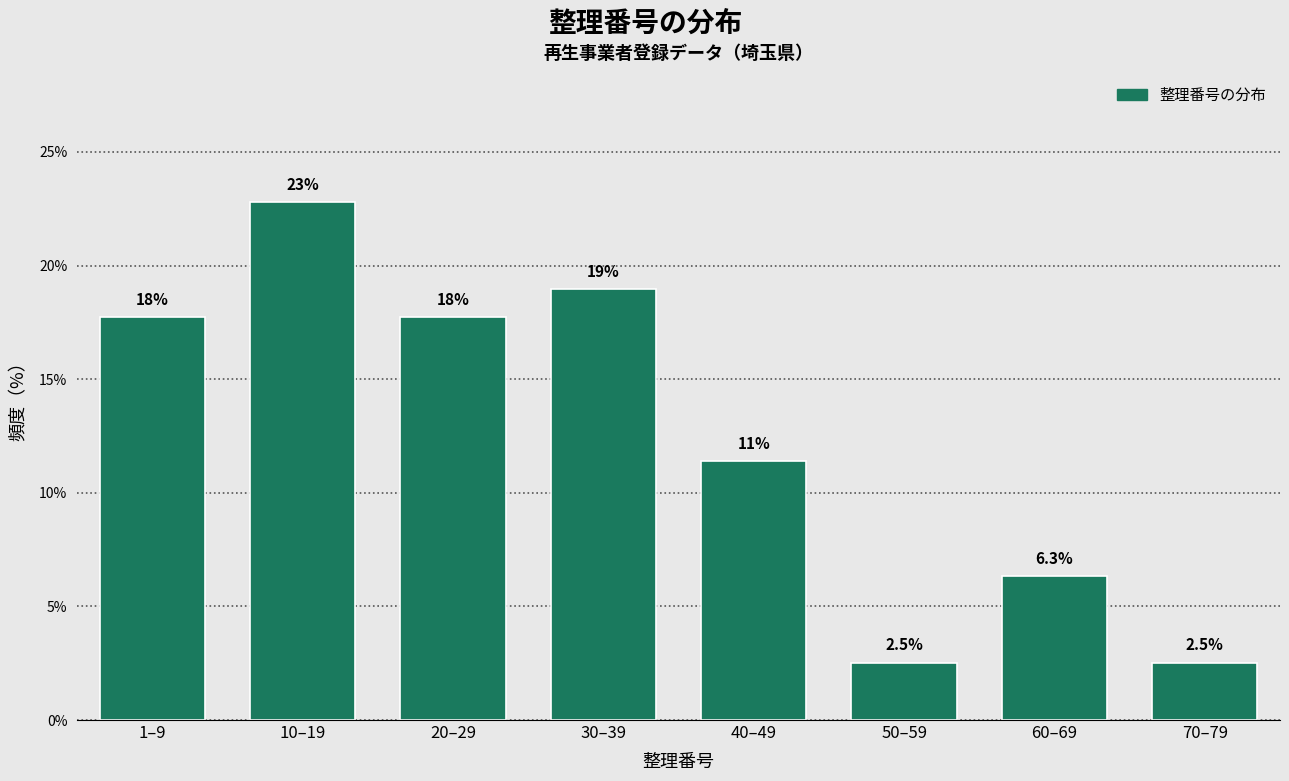

Reading left to right, extract all data points from this chart.

17.7	22.8	17.7	19.0	11.4	2.5	6.3	2.5